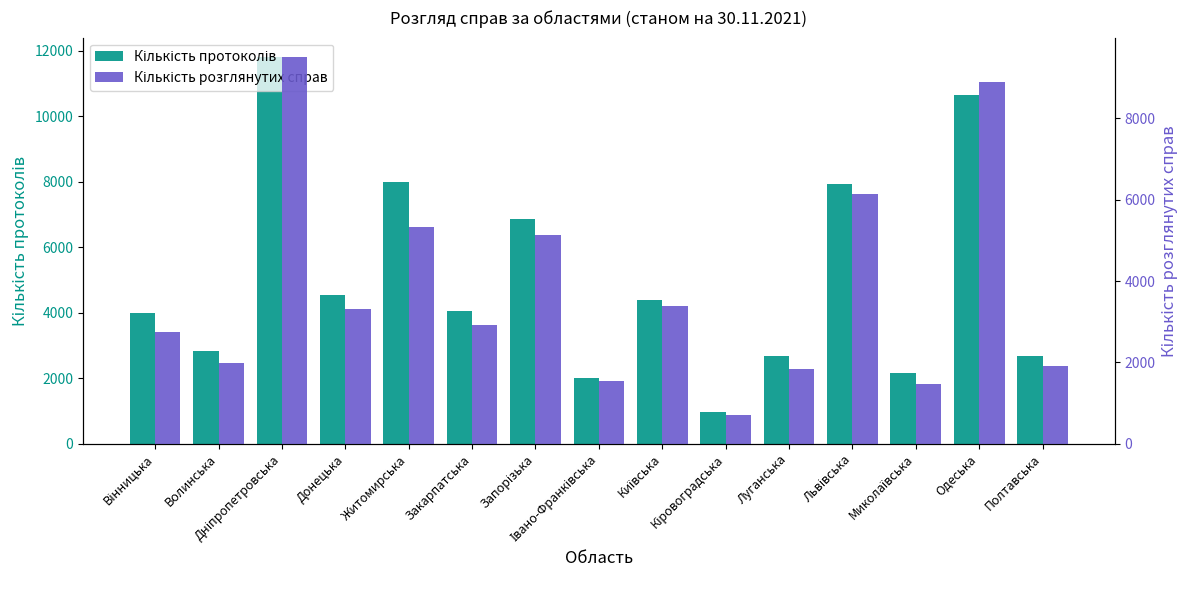

True or false: Кількість протоколів has a value of 6873 at Закарпатська.

False